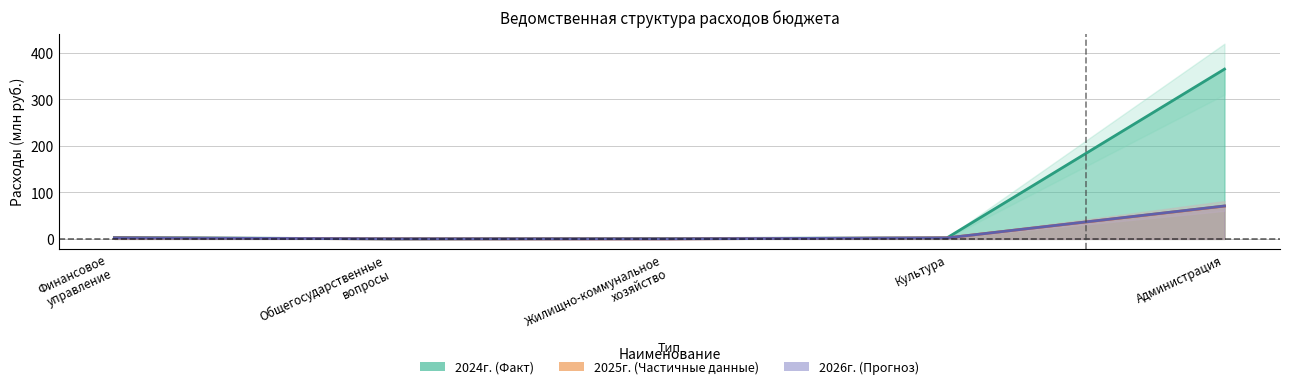

What is the value of the 2025 point at the 5th from the left?

70.4